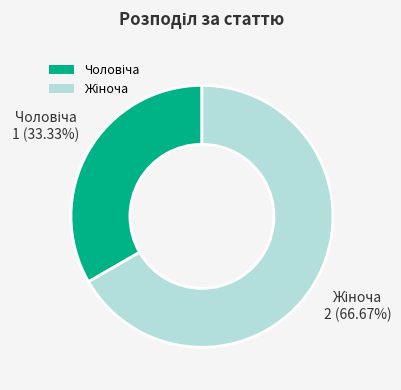

How many segments does this pie chart have?

2